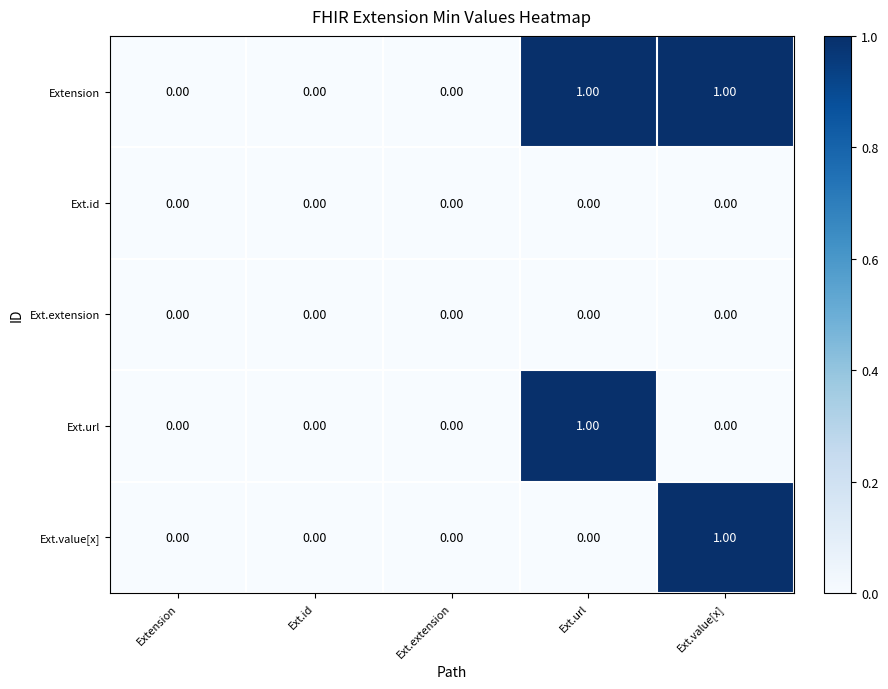

Which series has the largest total across all categories?

Extension